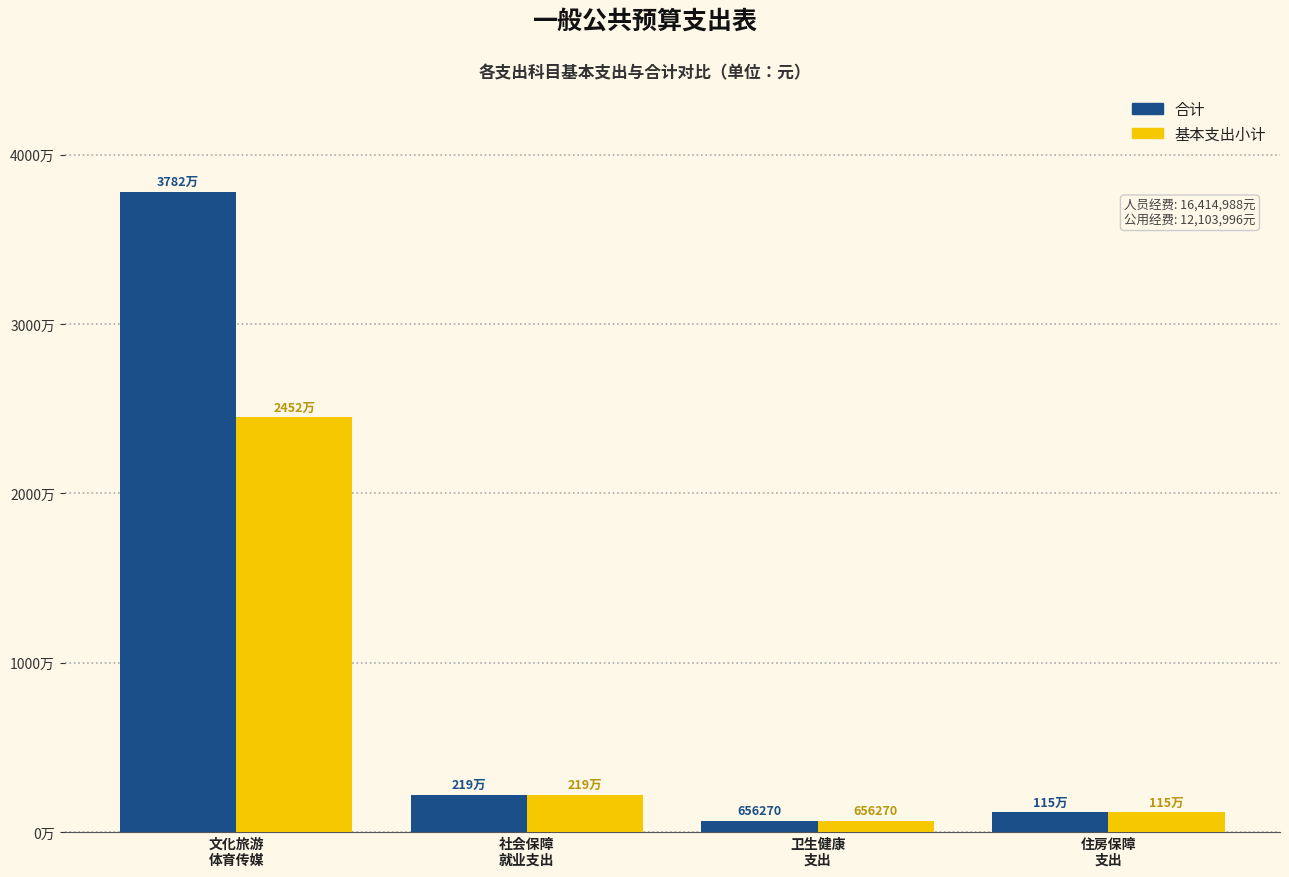

The value of 合计 at 住房保障
支出 is 1153013.4. True or false?

True